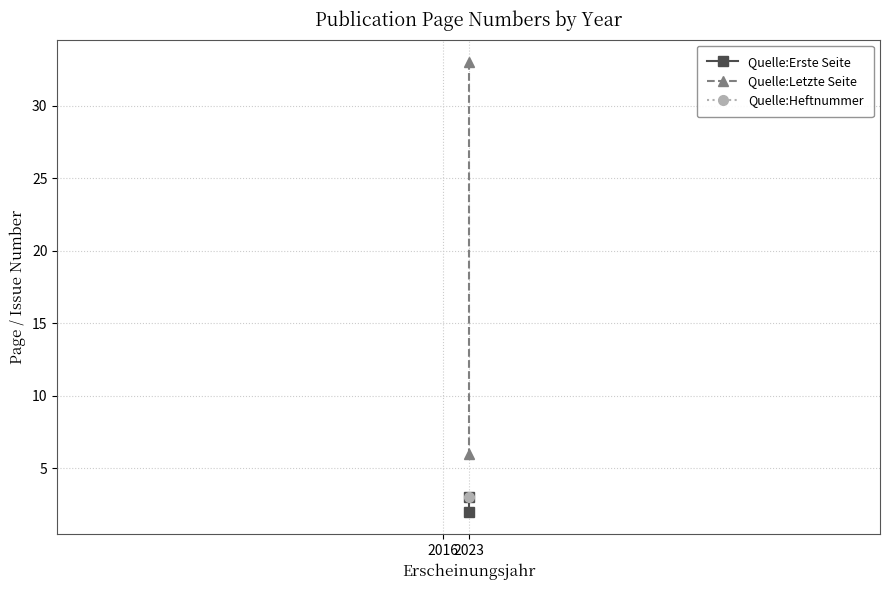

How many values in the Quelle:Erste Seite series are below 3?

1